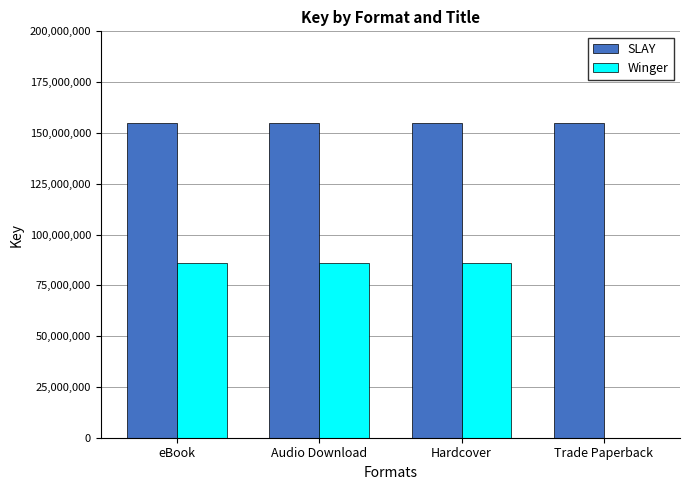

What is the sum of all Winger values?

257998047